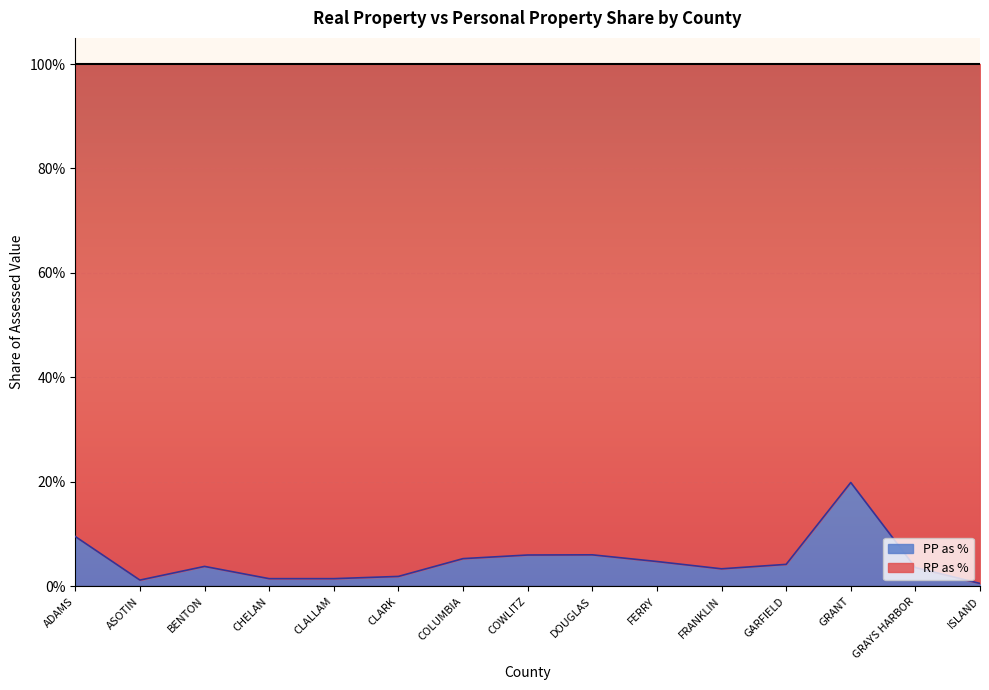

What are all the series names shown in the legend?

PP as %, RP as %